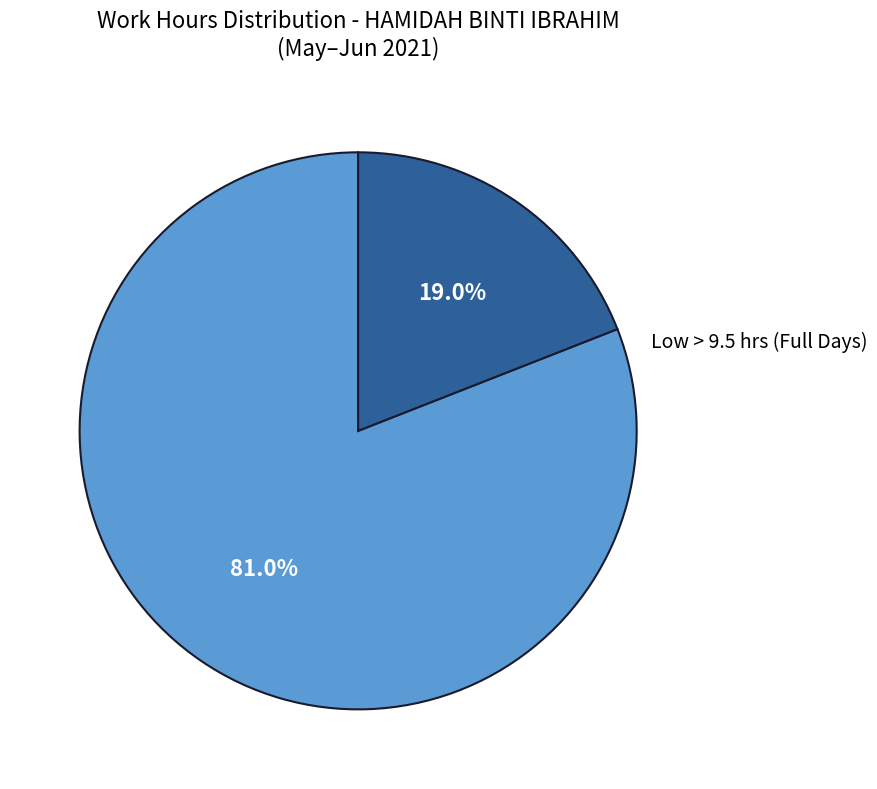

To the nearest percent, what is the difference between the largest and smallest slice percentages?

62%